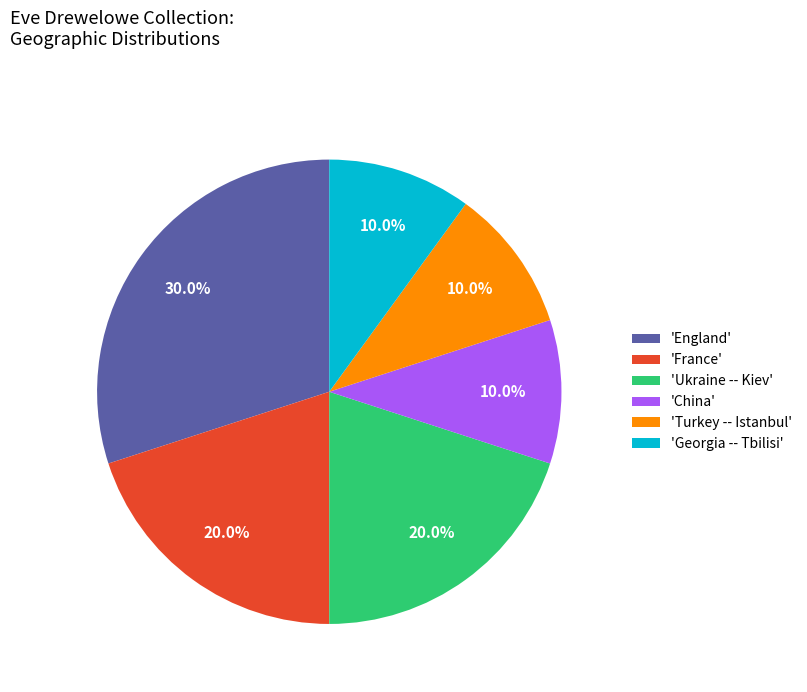

Do 'France' and 'Ukraine -- Kiev' together represent more than half of the pie?

No